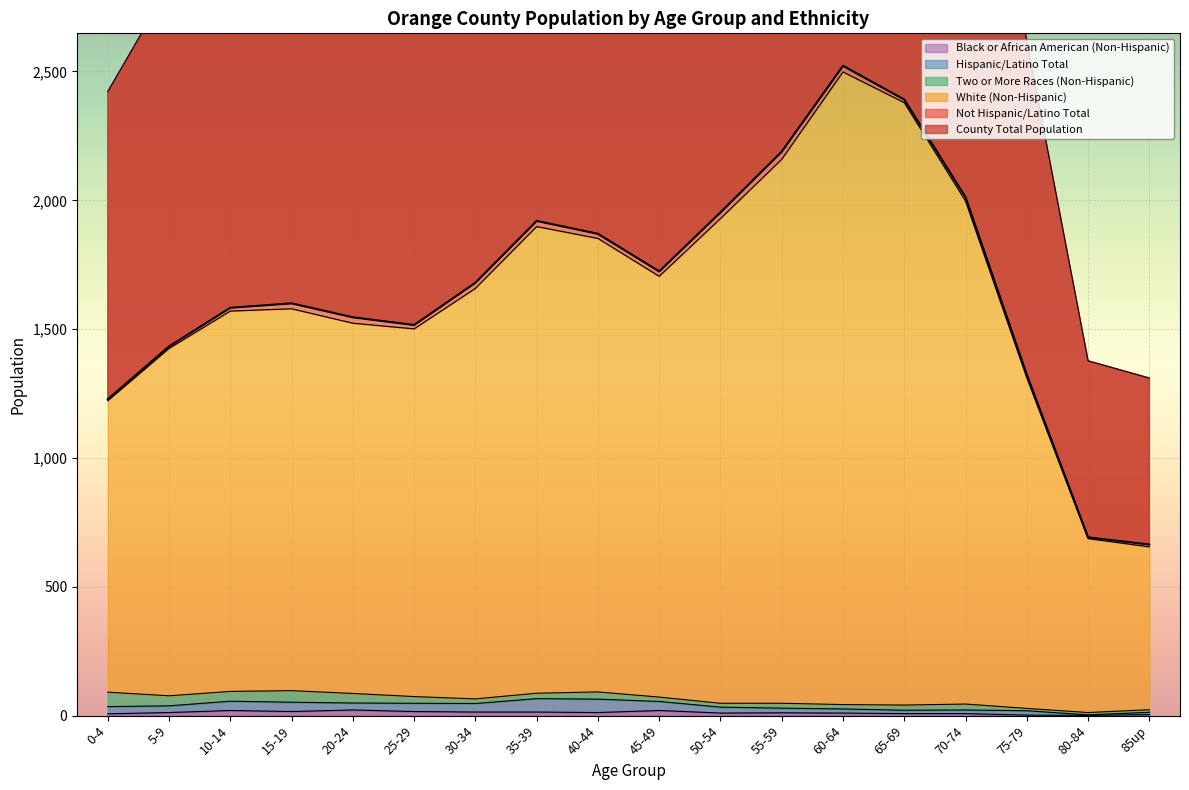

What is the difference between the second highest and minimum values in the Black or African American (Non-Hispanic) series?

19